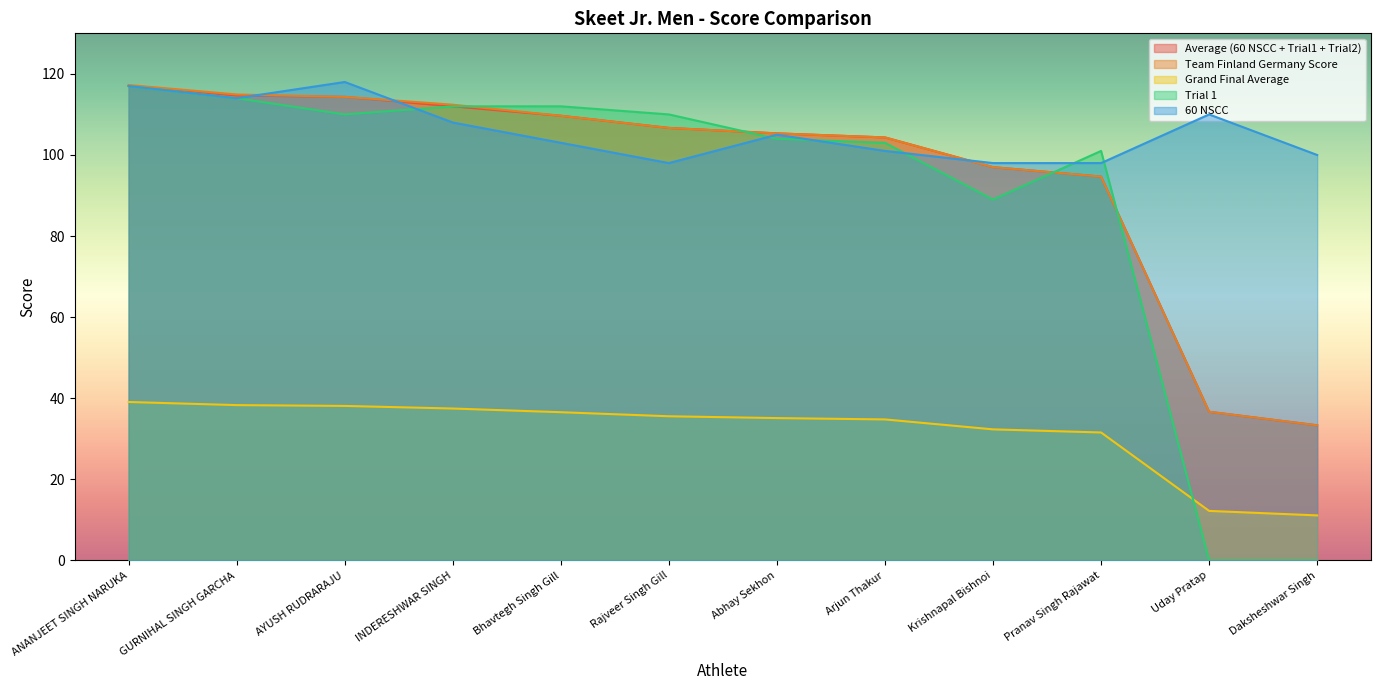

The Average (60 NSCC + Trial1 + Trial2) series shows 114.3 at AYUSH RUDRARAJU. True or false?

True